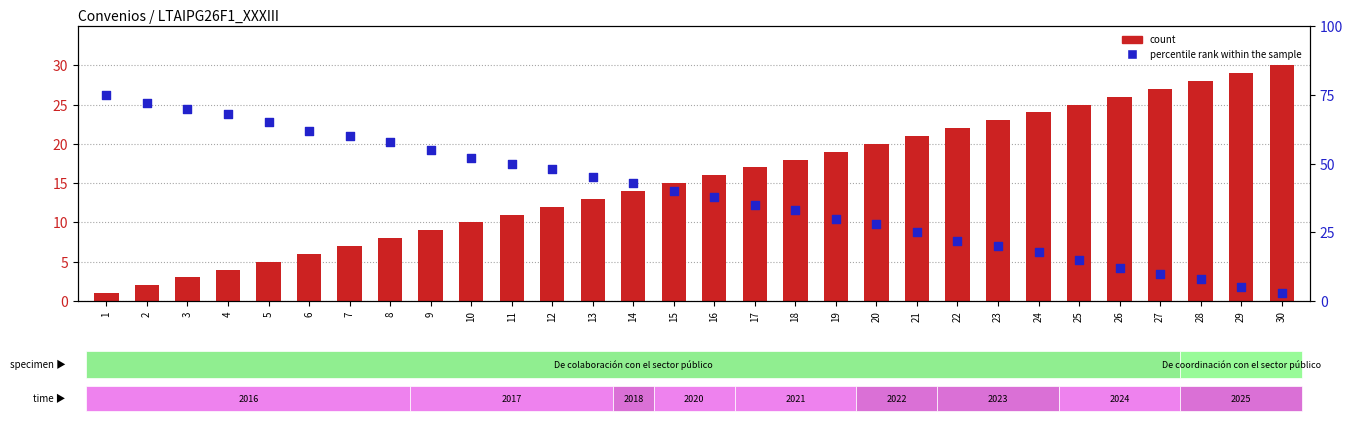

Which series contains the lowest Y value?

count